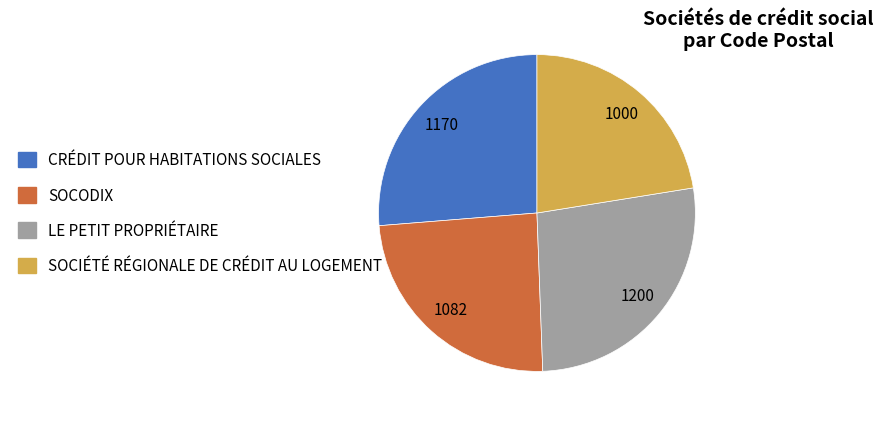

Is LE PETIT PROPRIÉTAIRE the majority of the pie?

No